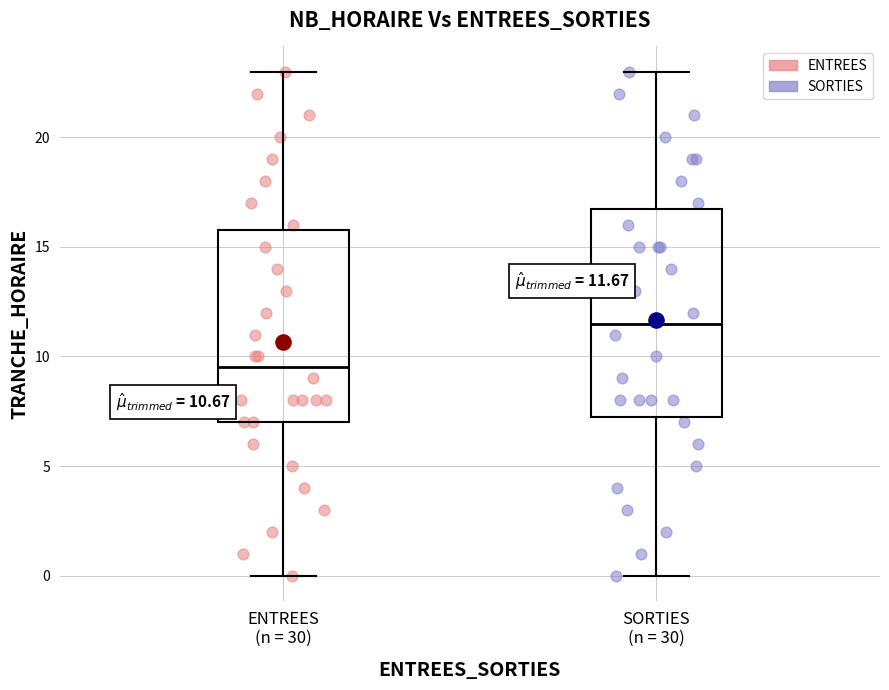

Comparing the boxes themselves (not the whiskers), which one is the tallest?

SORTIES (n = 30)